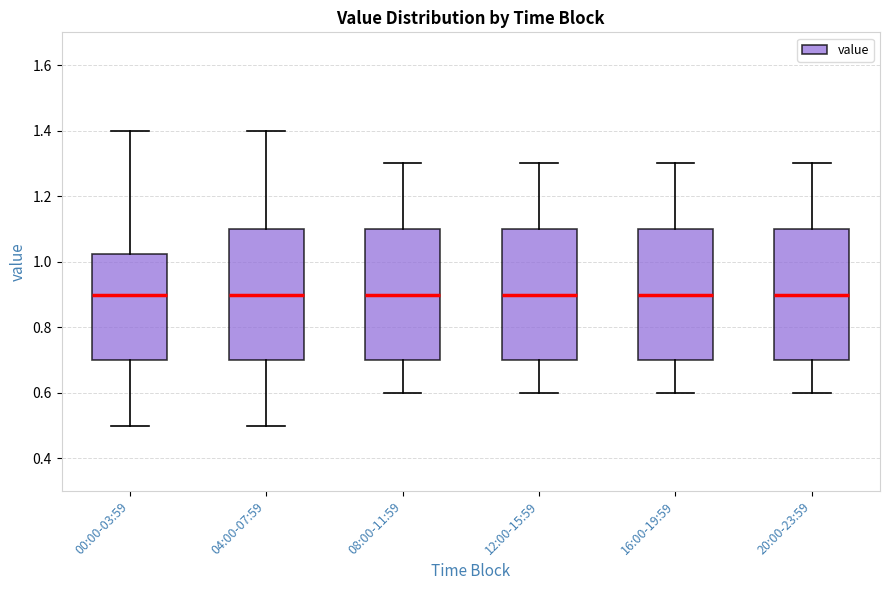

Reading left to right, read every box against the y-axis: the position of its median line, the range the box covers, and the ends of its whiskers. The values are not printed on the chart, so give them approximately, as read against the axis.

00:00-03:59: median 0.90, box 0.70 to 1.02, whiskers 0.50 to 1.40
04:00-07:59: median 0.90, box 0.70 to 1.10, whiskers 0.50 to 1.40
08:00-11:59: median 0.90, box 0.70 to 1.10, whiskers 0.60 to 1.30
12:00-15:59: median 0.90, box 0.70 to 1.10, whiskers 0.60 to 1.30
16:00-19:59: median 0.90, box 0.70 to 1.10, whiskers 0.60 to 1.30
20:00-23:59: median 0.90, box 0.70 to 1.10, whiskers 0.60 to 1.30